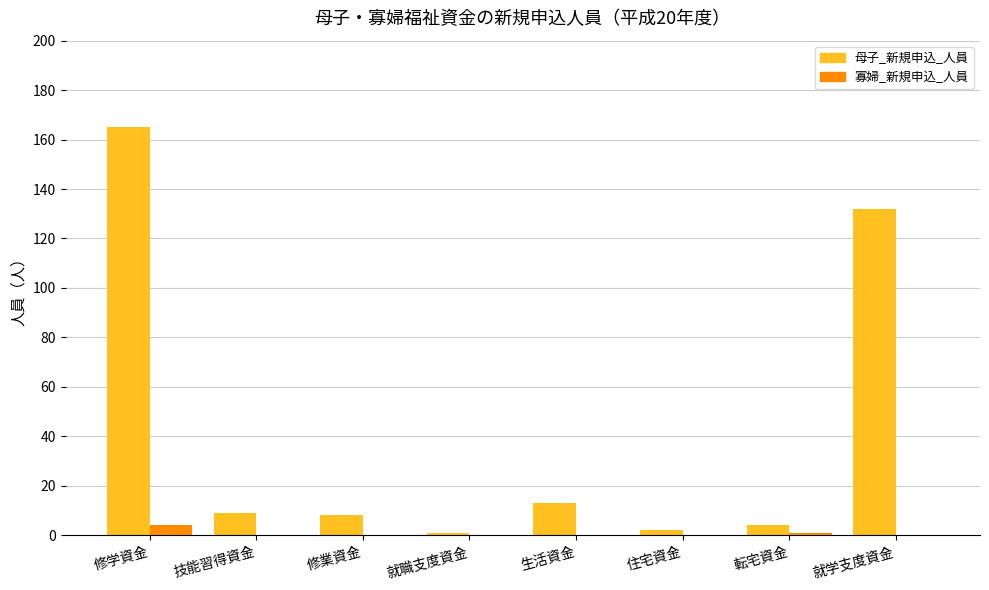

What is the sum of all 母子_新規申込_人員 values?

334